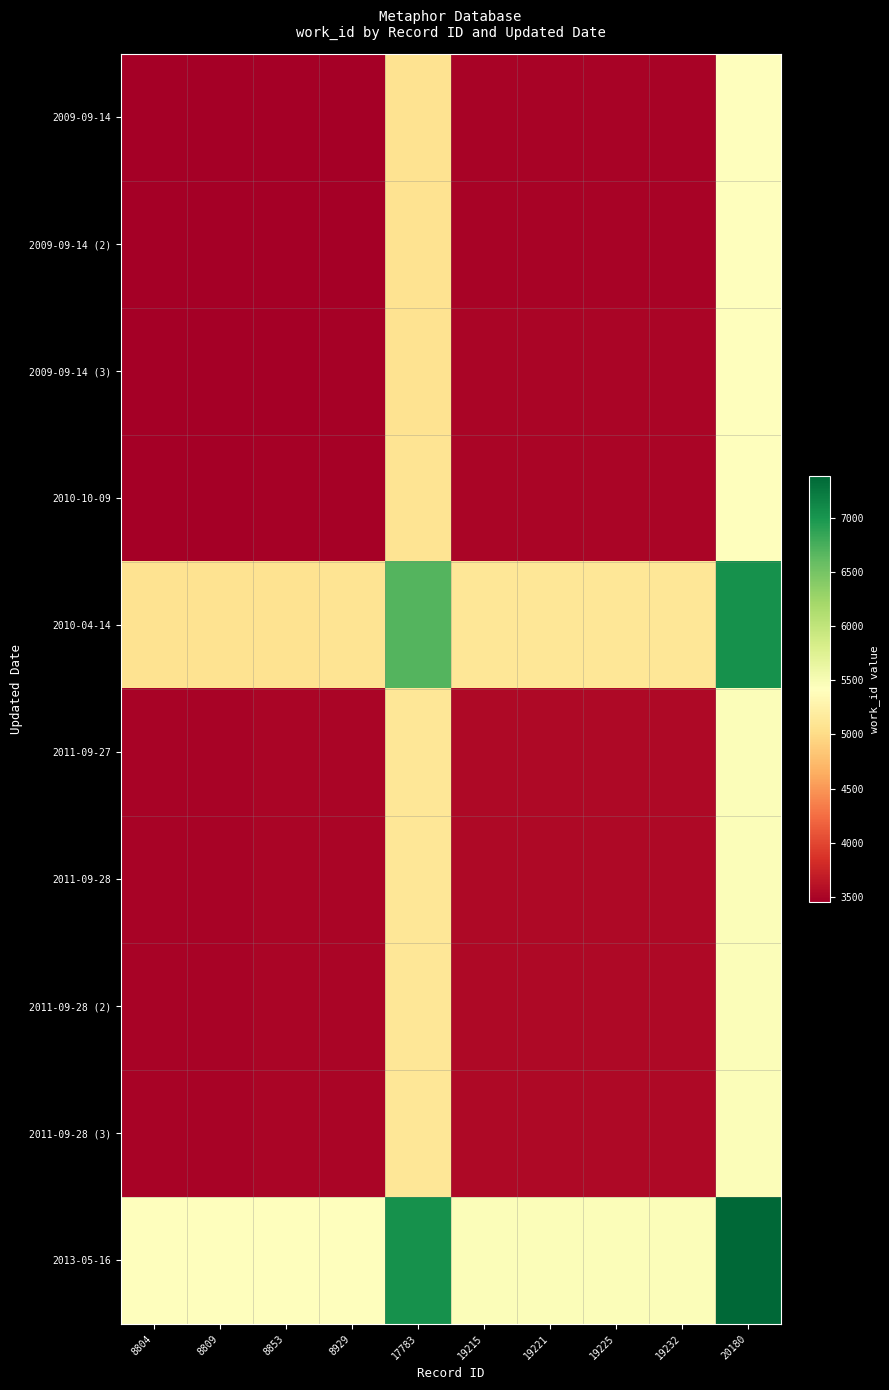

Reading left to right, what are all the values shown in this chart?

2009-09-14: 8804=3453.0	8809=3453.5	8853=3459.0	8929=3464.5	17783=5074.5	19215=3494.0	19221=3494.0	19225=3494.0	19232=3494.0	20180=5421.5
2009-09-14 (2): 8804=3453.5	8809=3454.0	8853=3459.5	8929=3465.0	17783=5075.0	19215=3494.5	19221=3494.5	19225=3494.5	19232=3494.5	20180=5422.0
2009-09-14 (3): 8804=3459.0	8809=3459.5	8853=3465.0	8929=3470.5	17783=5080.5	19215=3500.0	19221=3500.0	19225=3500.0	19232=3500.0	20180=5427.5
2010-10-09: 8804=3464.5	8809=3465.0	8853=3470.5	8929=3476.0	17783=5086.0	19215=3505.5	19221=3505.5	19225=3505.5	19232=3505.5	20180=5433.0
2010-04-14: 8804=5074.5	8809=5075.0	8853=5080.5	8929=5086.0	17783=6696.0	19215=5115.5	19221=5115.5	19225=5115.5	19232=5115.5	20180=7043.0
2011-09-27: 8804=3494.0	8809=3494.5	8853=3500.0	8929=3505.5	17783=5115.5	19215=3535.0	19221=3535.0	19225=3535.0	19232=3535.0	20180=5462.5
2011-09-28: 8804=3494.0	8809=3494.5	8853=3500.0	8929=3505.5	17783=5115.5	19215=3535.0	19221=3535.0	19225=3535.0	19232=3535.0	20180=5462.5
2011-09-28 (2): 8804=3494.0	8809=3494.5	8853=3500.0	8929=3505.5	17783=5115.5	19215=3535.0	19221=3535.0	19225=3535.0	19232=3535.0	20180=5462.5
2011-09-28 (3): 8804=3494.0	8809=3494.5	8853=3500.0	8929=3505.5	17783=5115.5	19215=3535.0	19221=3535.0	19225=3535.0	19232=3535.0	20180=5462.5
2013-05-16: 8804=5421.5	8809=5422.0	8853=5427.5	8929=5433.0	17783=7043.0	19215=5462.5	19221=5462.5	19225=5462.5	19232=5462.5	20180=7390.0